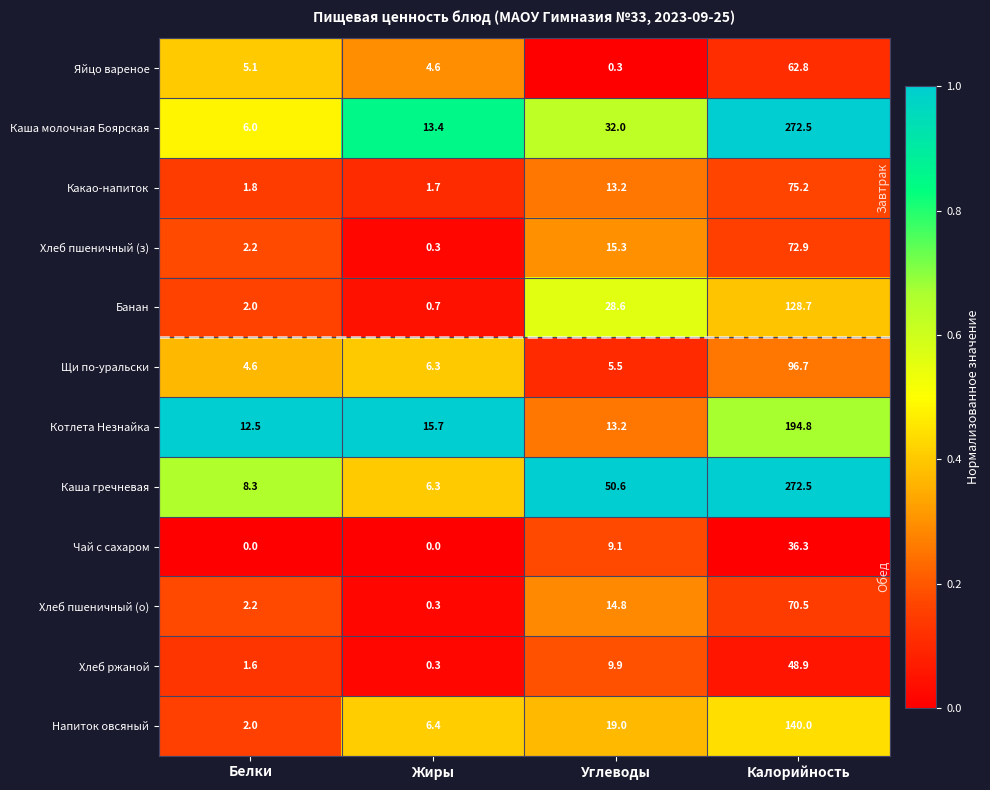

Where is Хлеб пшеничный (о) nearest to the value 35?

Углеводы